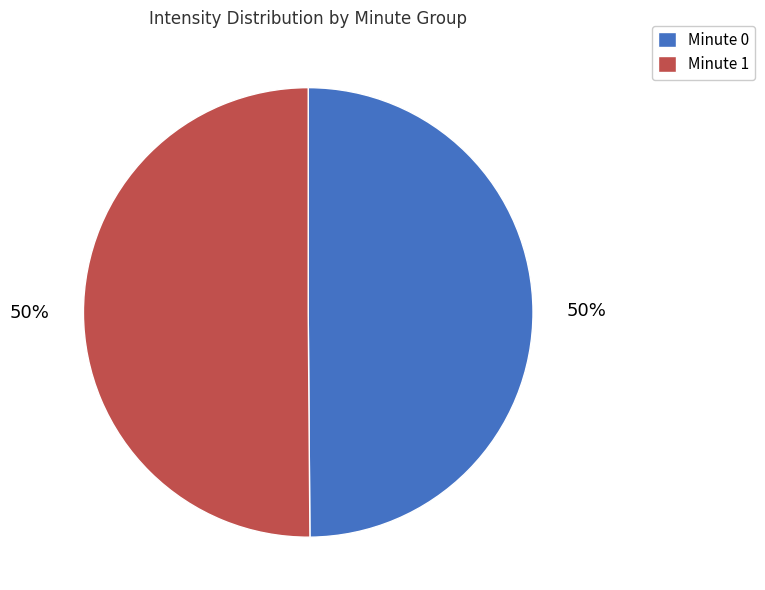

What percentage is the Minute 0 slice, to the nearest percent?

50%